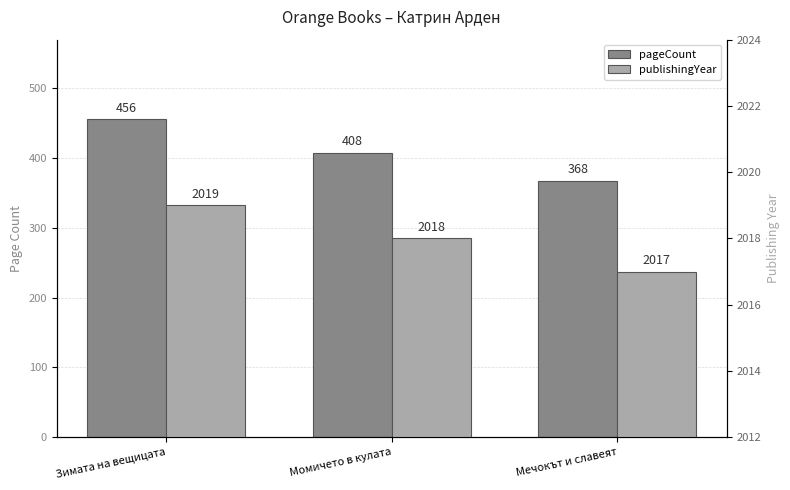

Rank the series by their average value, from lowest to highest.

pageCount, publishingYear